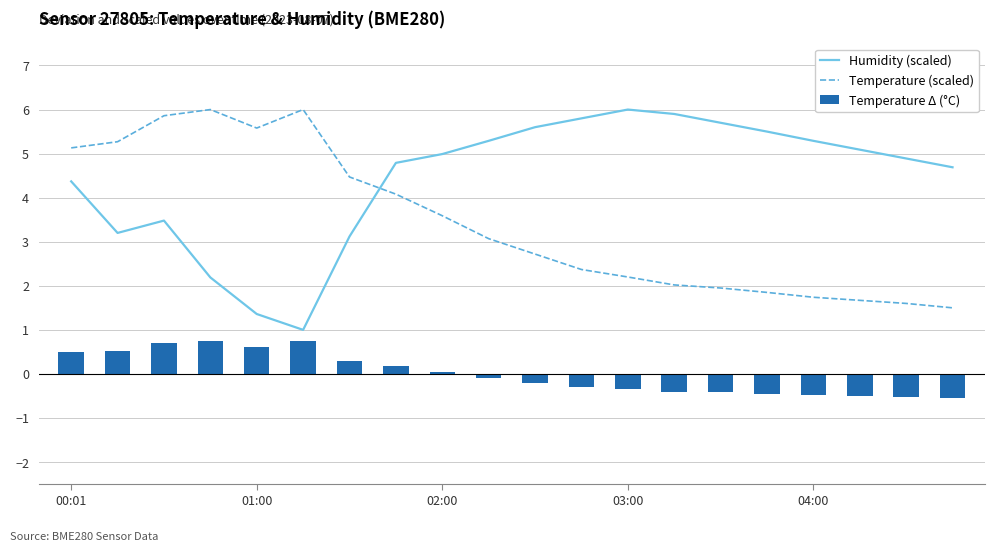

Which series has the largest total across all categories?

Humidity (scaled)